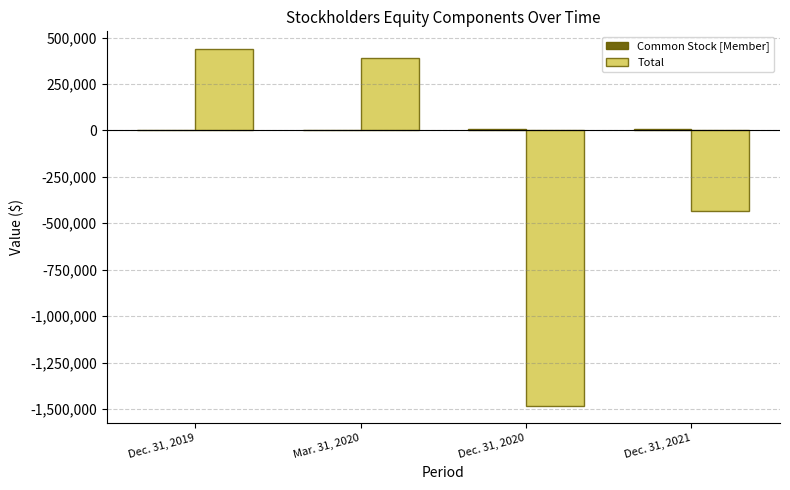

What is the sum of all Total values?

-1088988